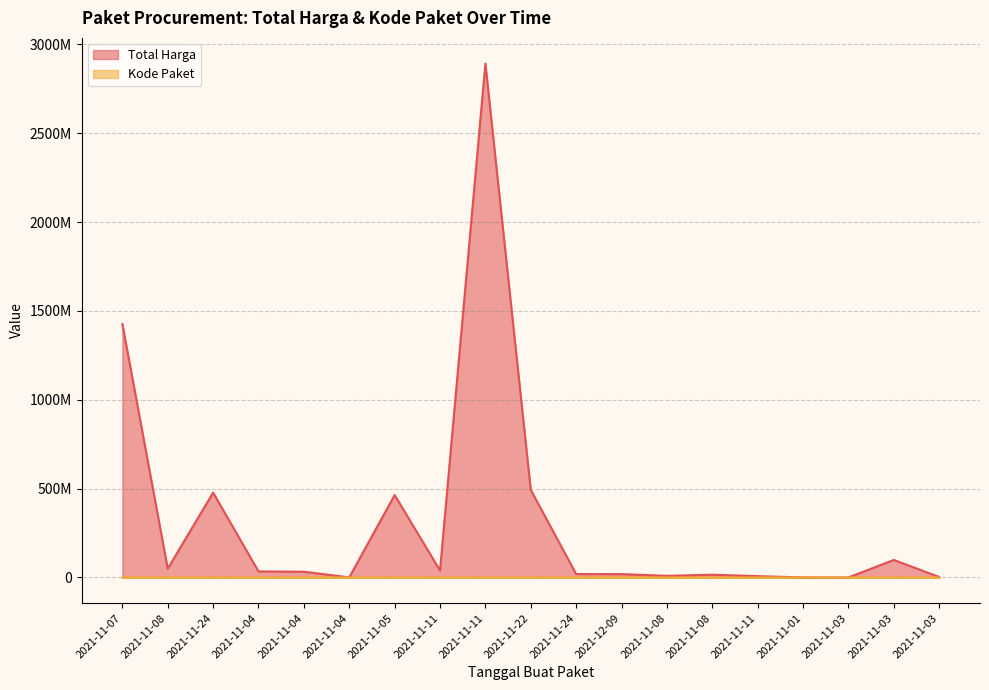

The Kode Paket series shows 17509 at 2021-11-08. True or false?

True